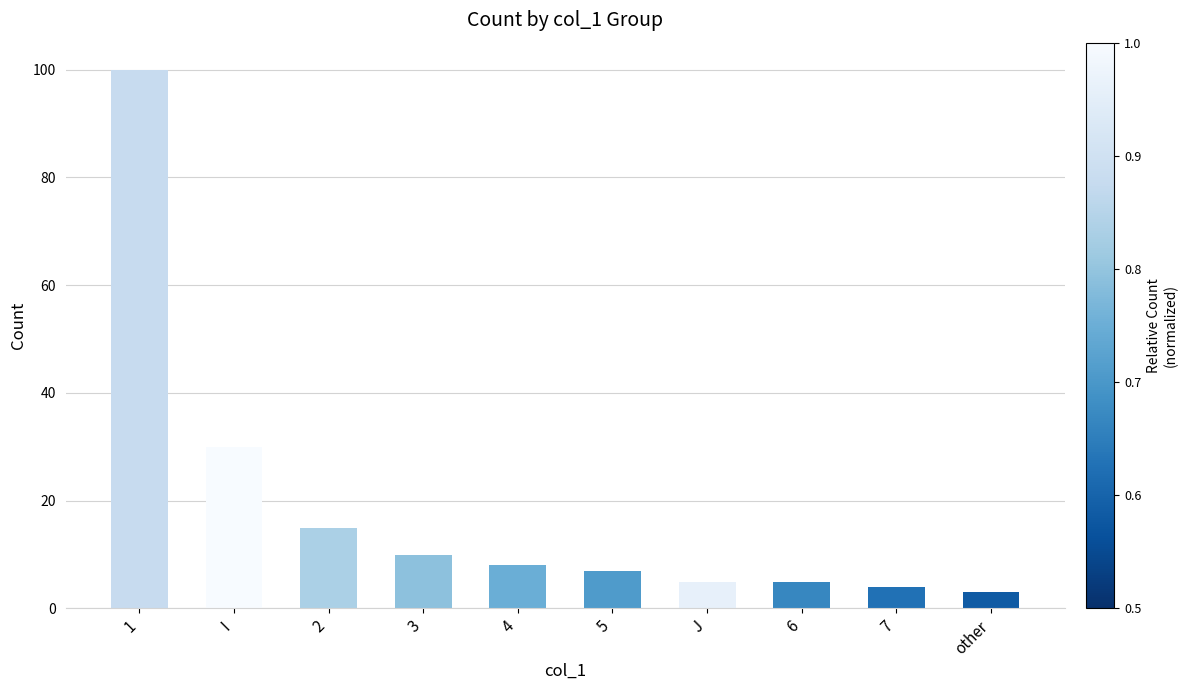

The value at 3 is 5. True or false?

False